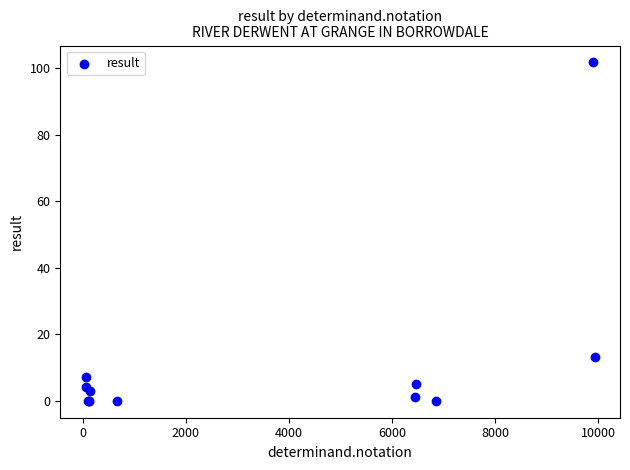

What Y value in the scatter plot is closest to 50?

13.3